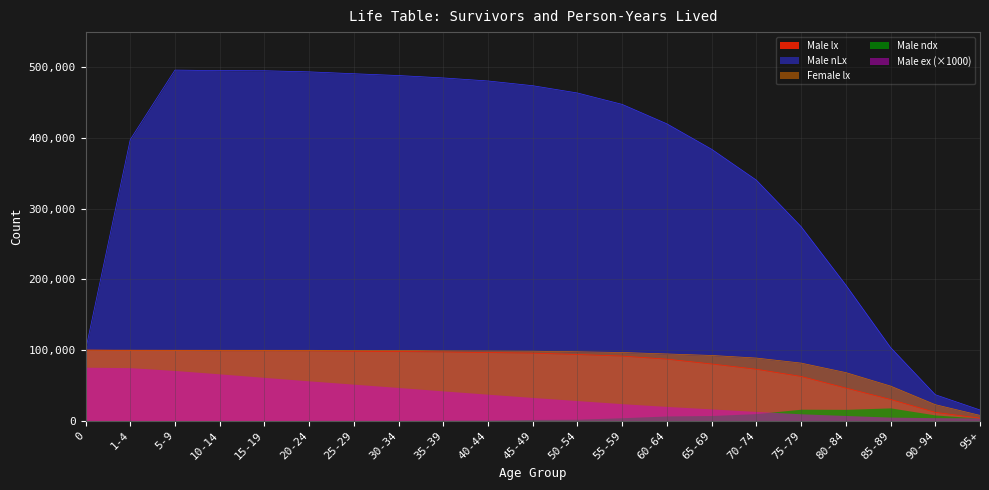

True or false: Male nLx and Male ex (×1000) cross at least once.

False